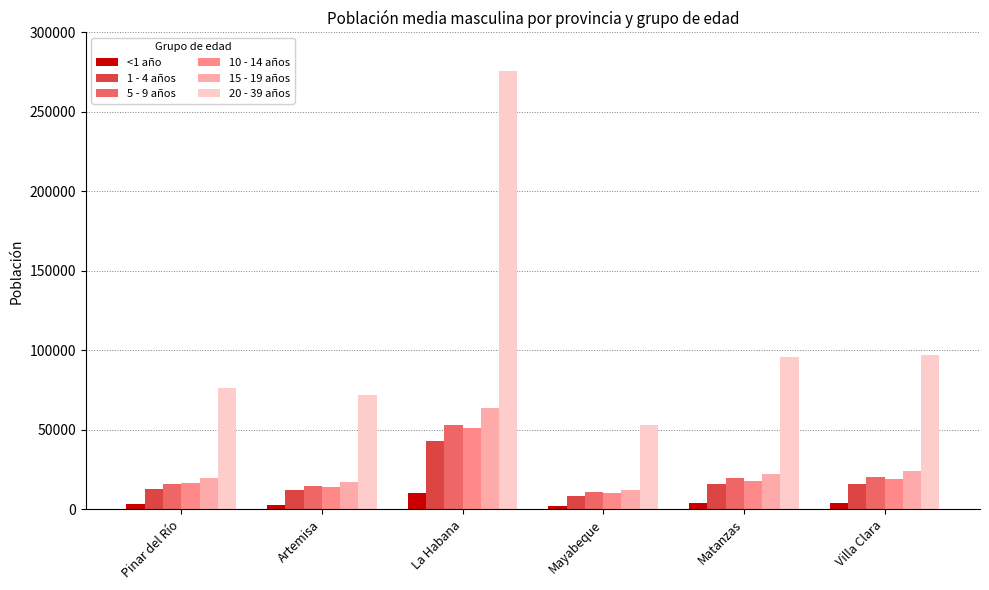

The value of 10 - 14 años at Matanzas is 4151. True or false?

False